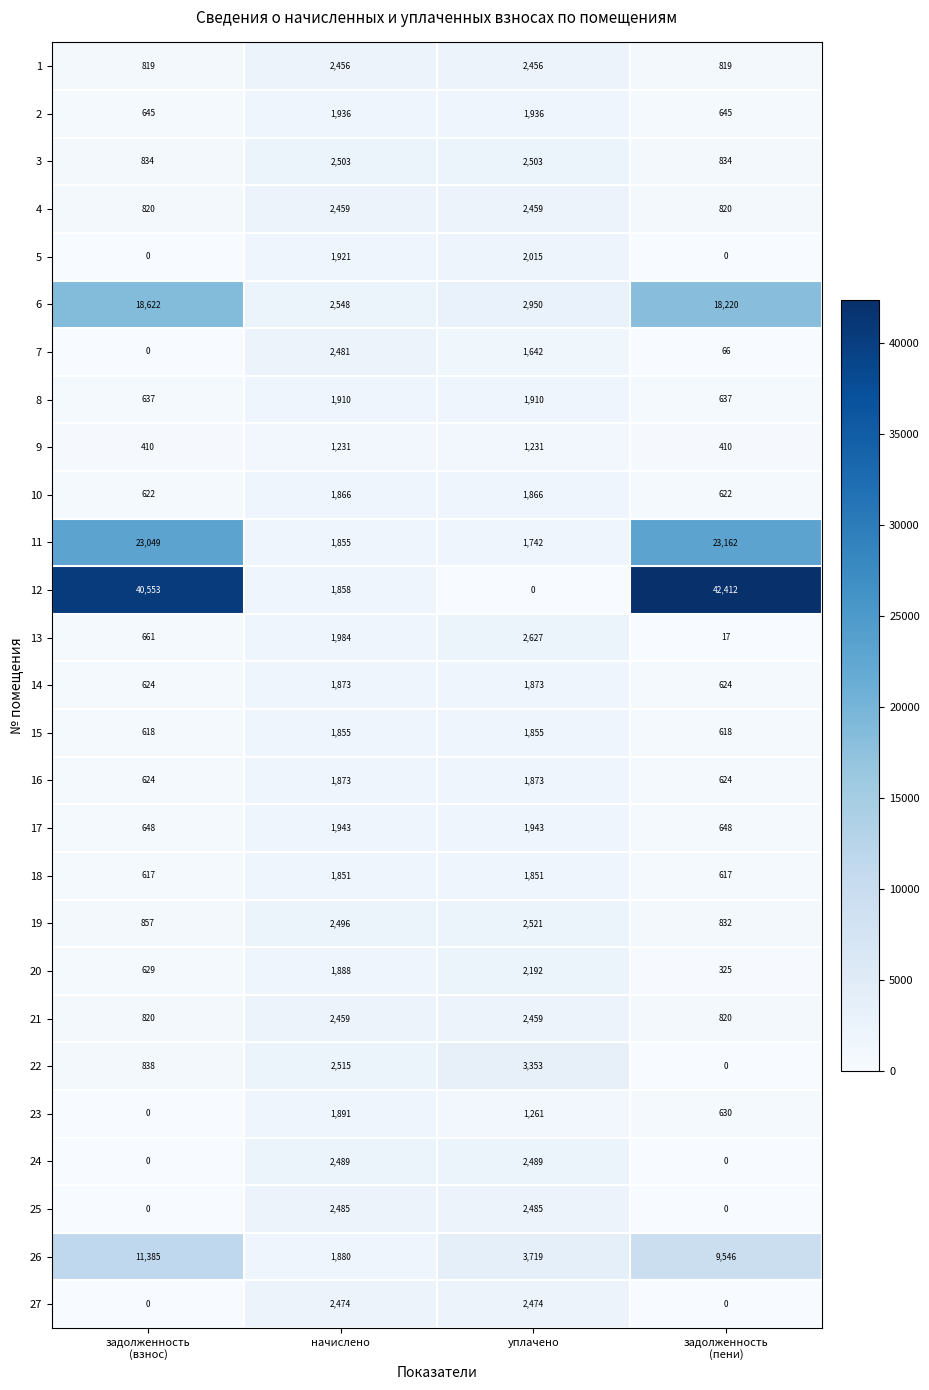

What is the greatest value displayed?

42412